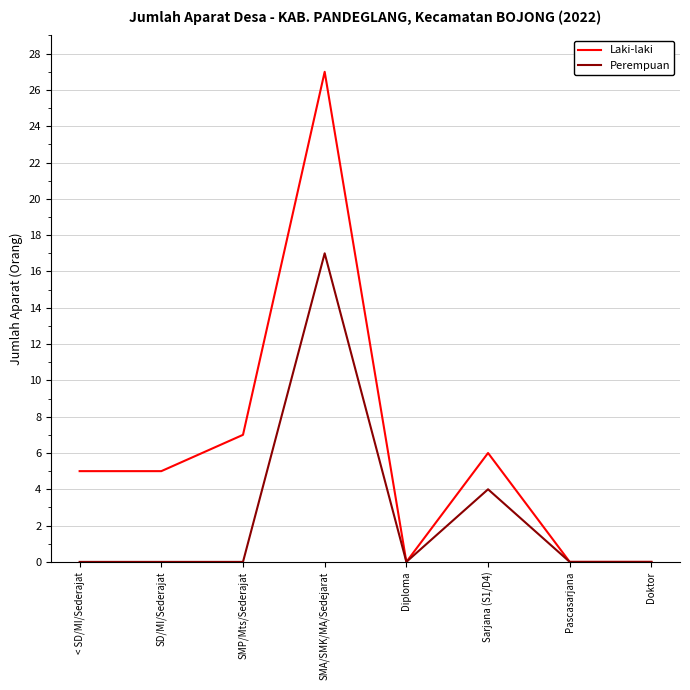

What position from the left is Pascasarjana?

7